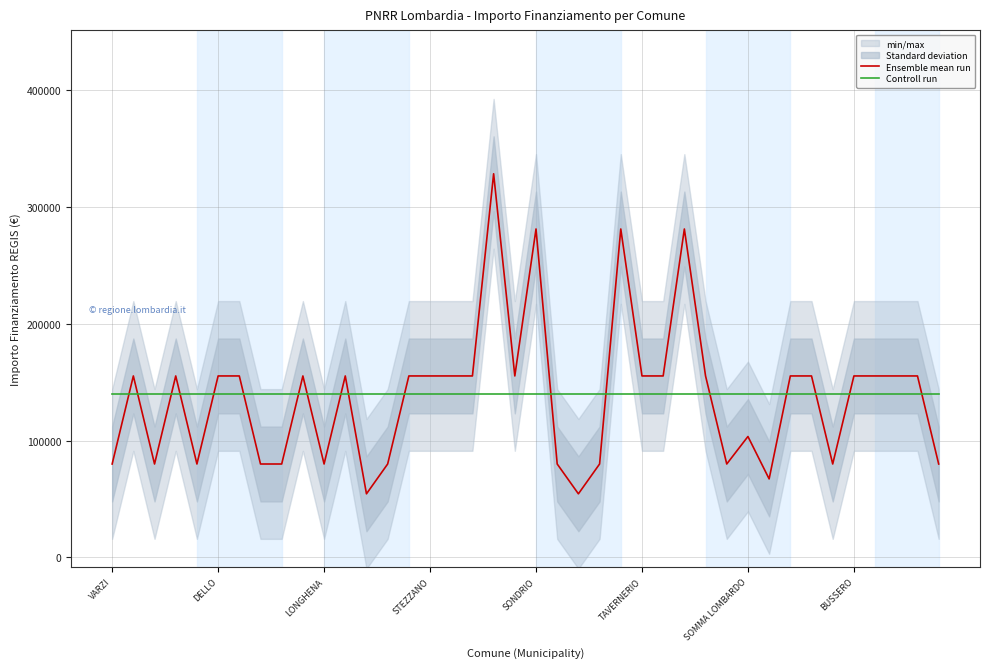

What is the total value across all series at 26?

295234